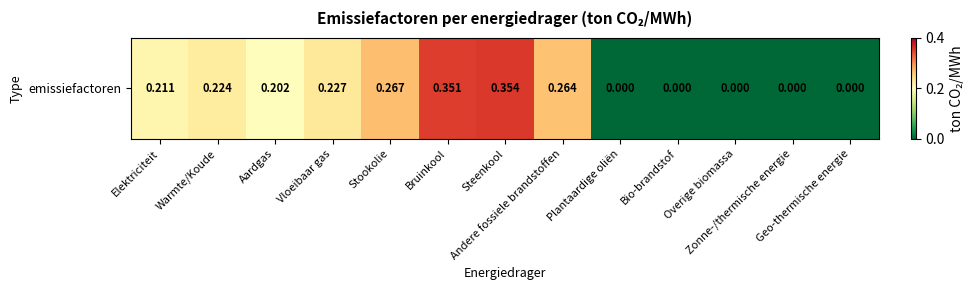

What is the greatest value displayed?

0.4